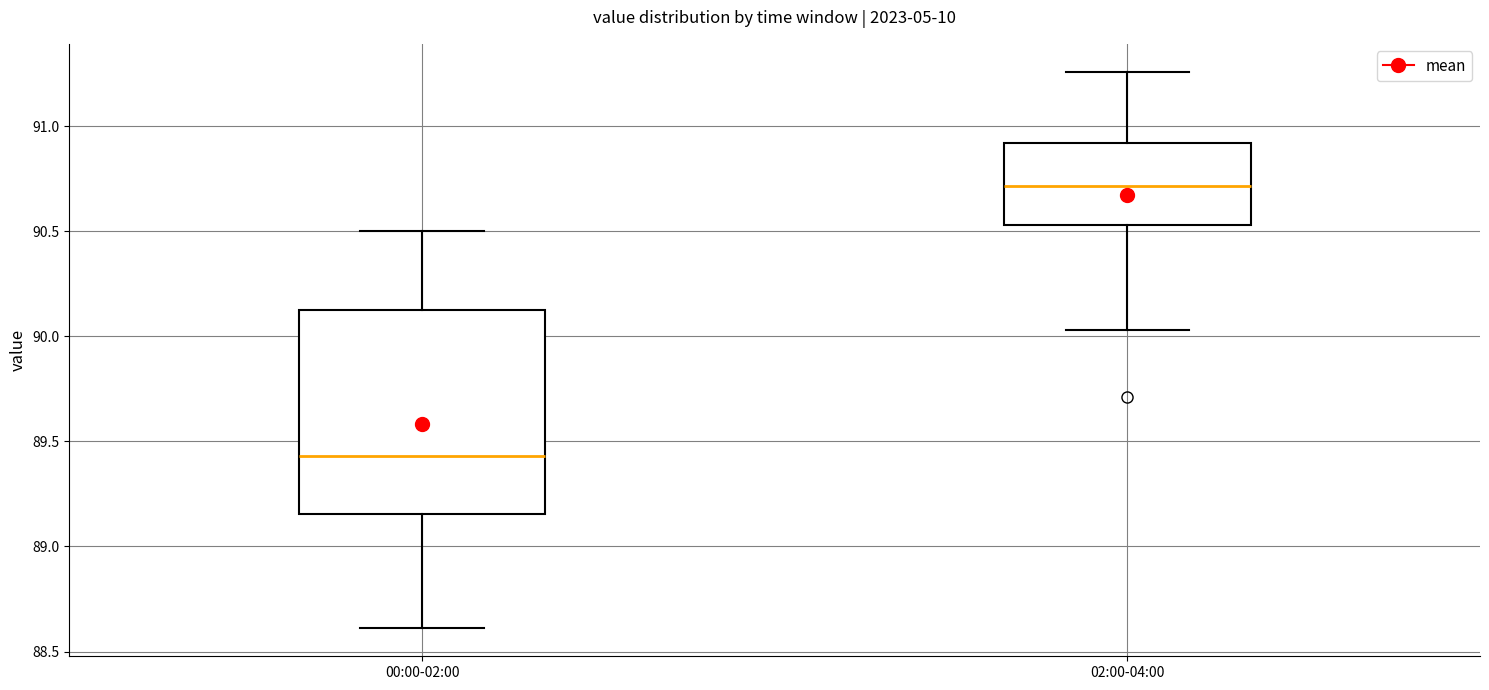

Which box is the tallest, from its lower edge to its upper edge?

00:00-02:00